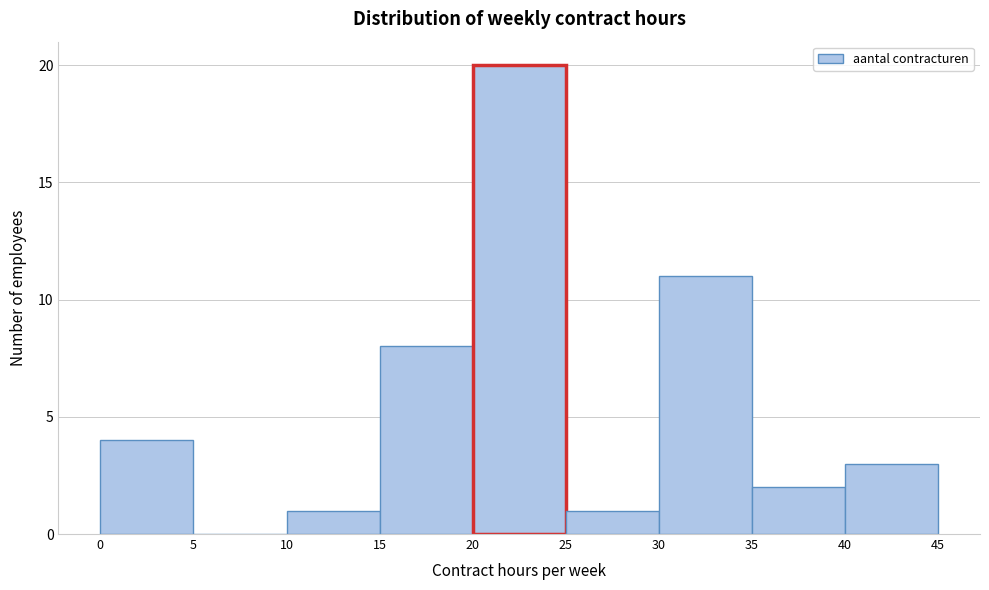

Reading left to right, list every bar in this chart as the range it spans on the x-axis followed by its height. The values are not printed on the chart, so give them approximately, as read against the axis.

0 to 5: 4
5 to 10: 0
10 to 15: 1
15 to 20: 8
20 to 25: 20
25 to 30: 1
30 to 35: 11
35 to 40: 2
40 to 45: 3